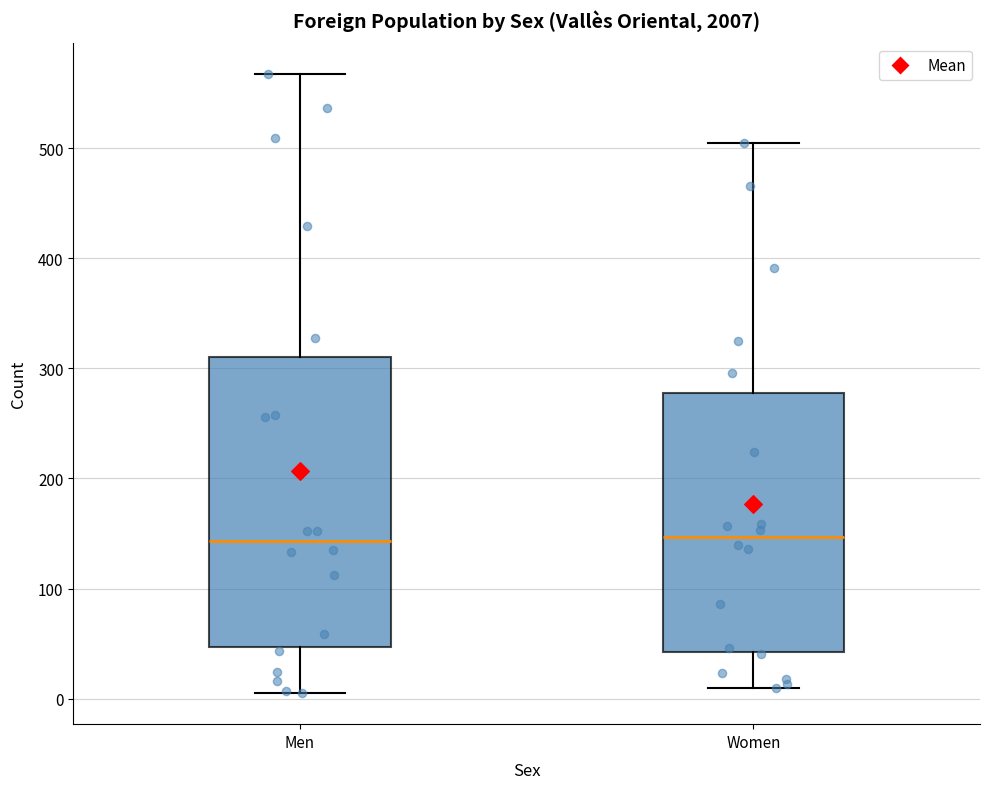

Reading left to right, read every box against the y-axis: the position of its median line, the range the box covers, and the ends of its whiskers. The values are not printed on the chart, so give them approximately, as read against the axis.

Men: median 140, box 50 to 310, whiskers 10 to 570
Women: median 150, box 40 to 280, whiskers 10 to 510